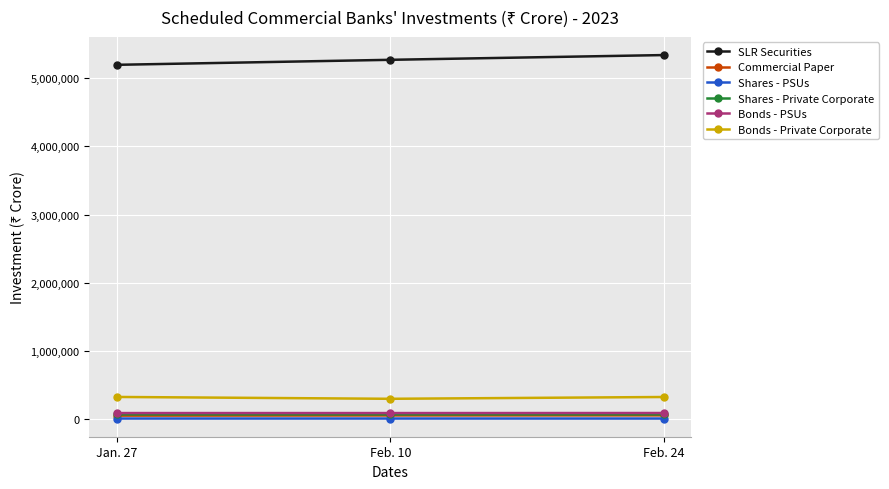

At how many categories does at least one series exceed 2940573?

3